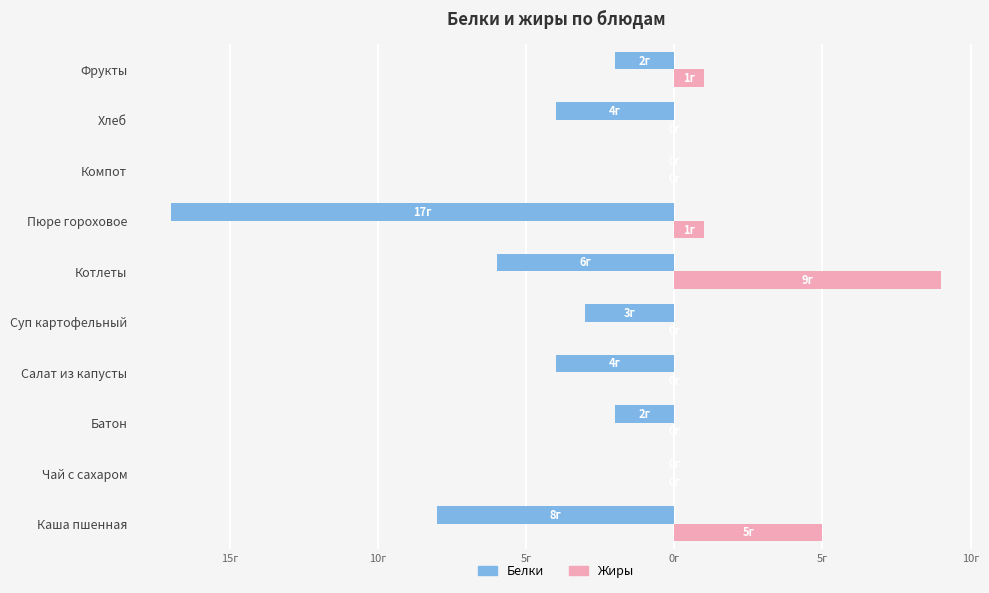

Reading left to right, extract all data points from this chart.

Белки: -8	0	-2	-4	-3	-6	-17	0	-4	-2
Жиры: 5	0	0	0	0	9	1	0	0	1